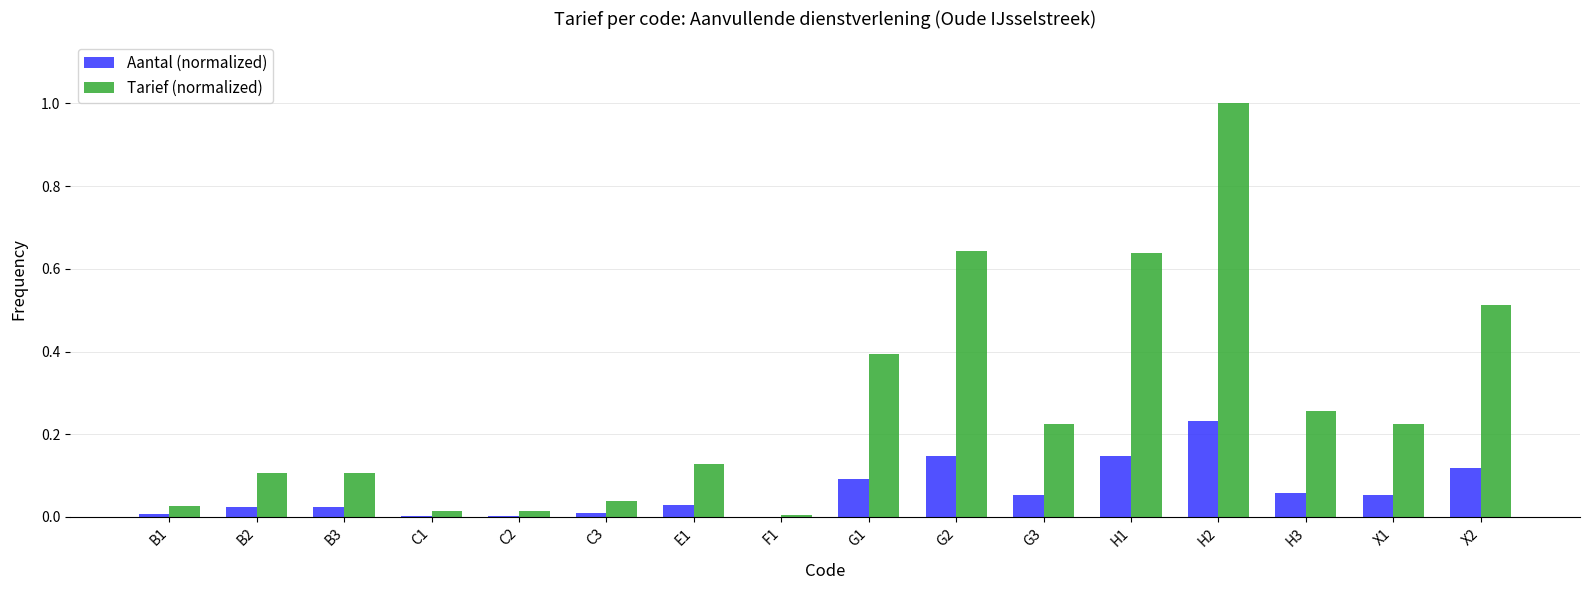

Is the value of Tarief (normalized) at B2 greater than the value of Aantal (normalized) at H2?

No